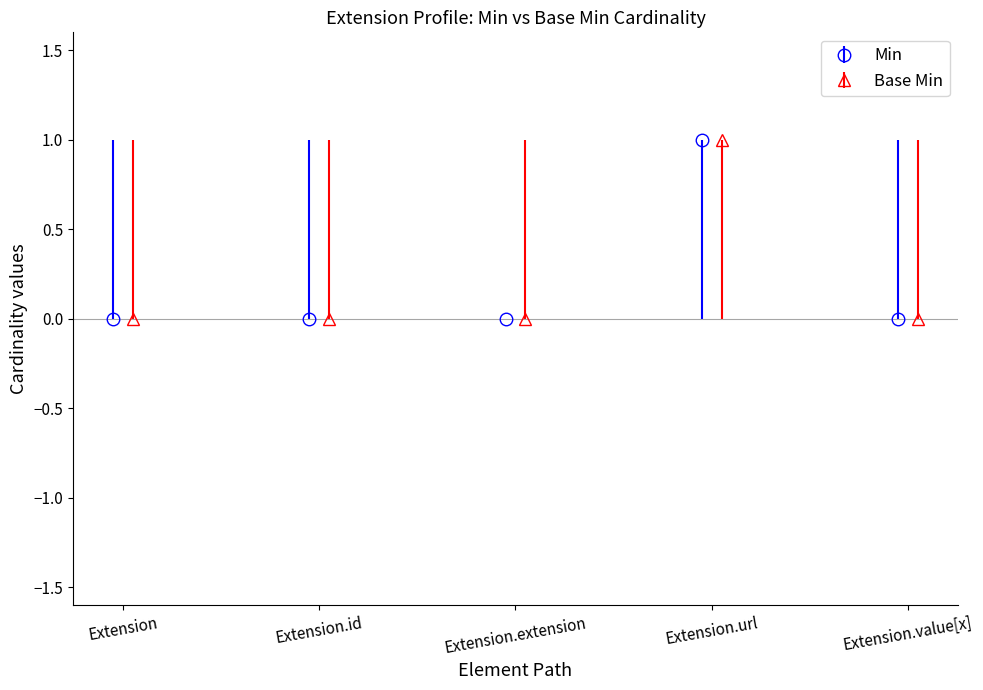

What are all the series names shown in the legend?

Min, Base Min